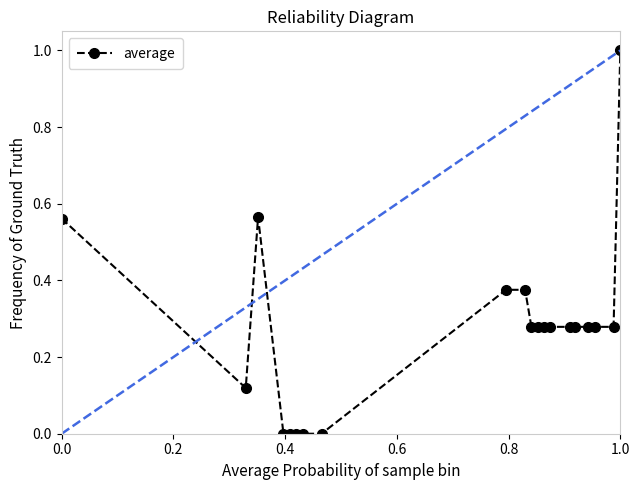

What is the maximum value shown in the chart?

1.0